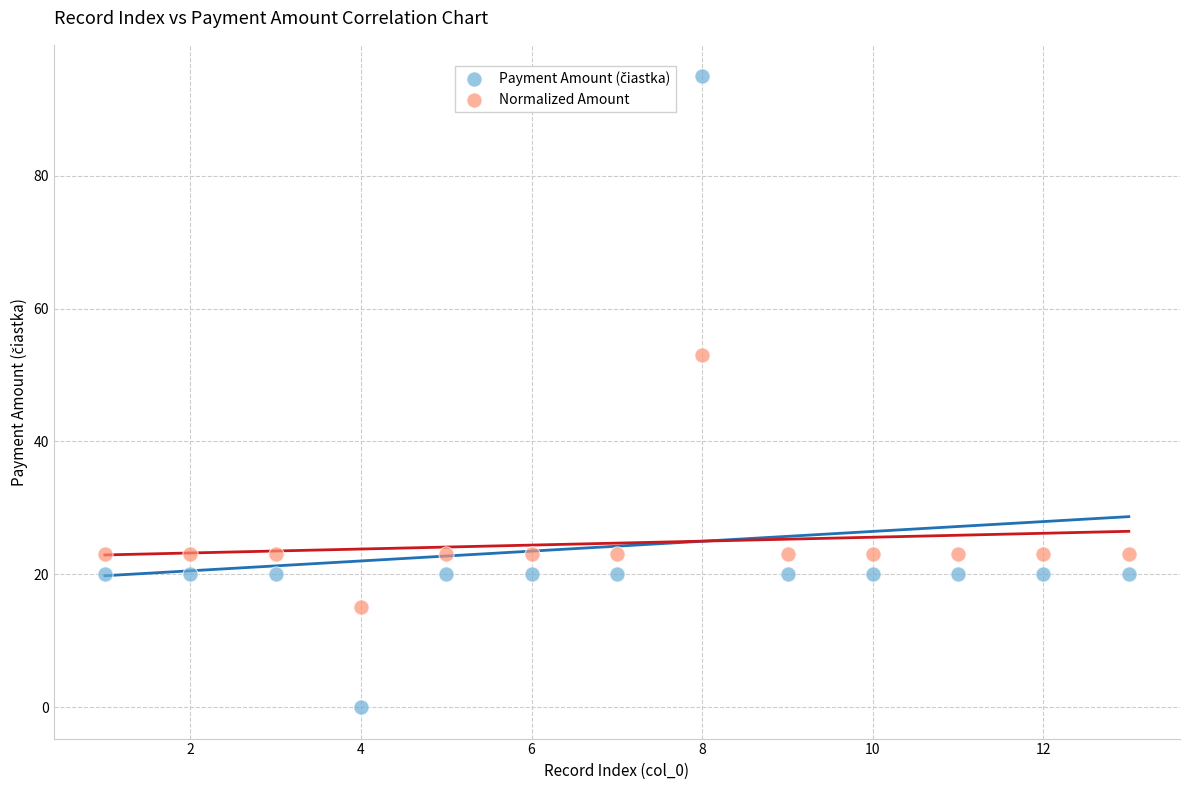

What is the X range (max minus min) for the scatter plot?

12